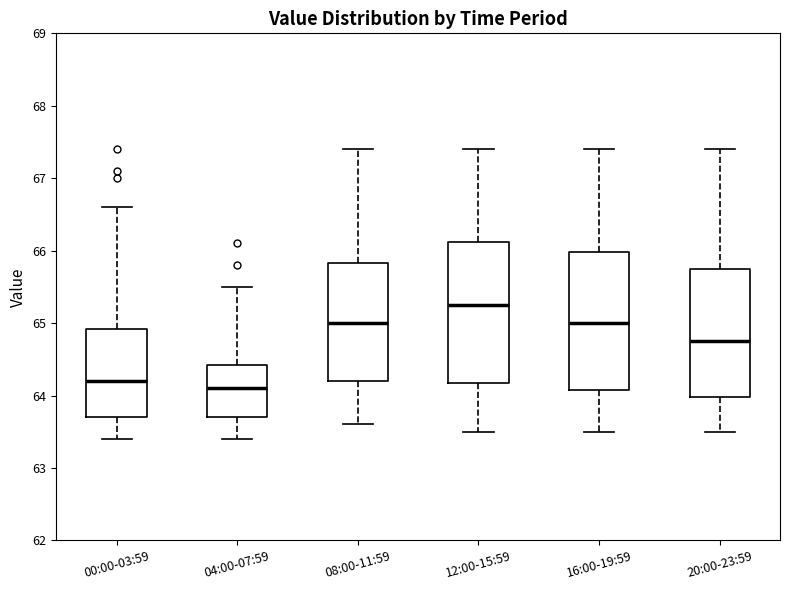

Which box has the lowest median line?

04:00-07:59